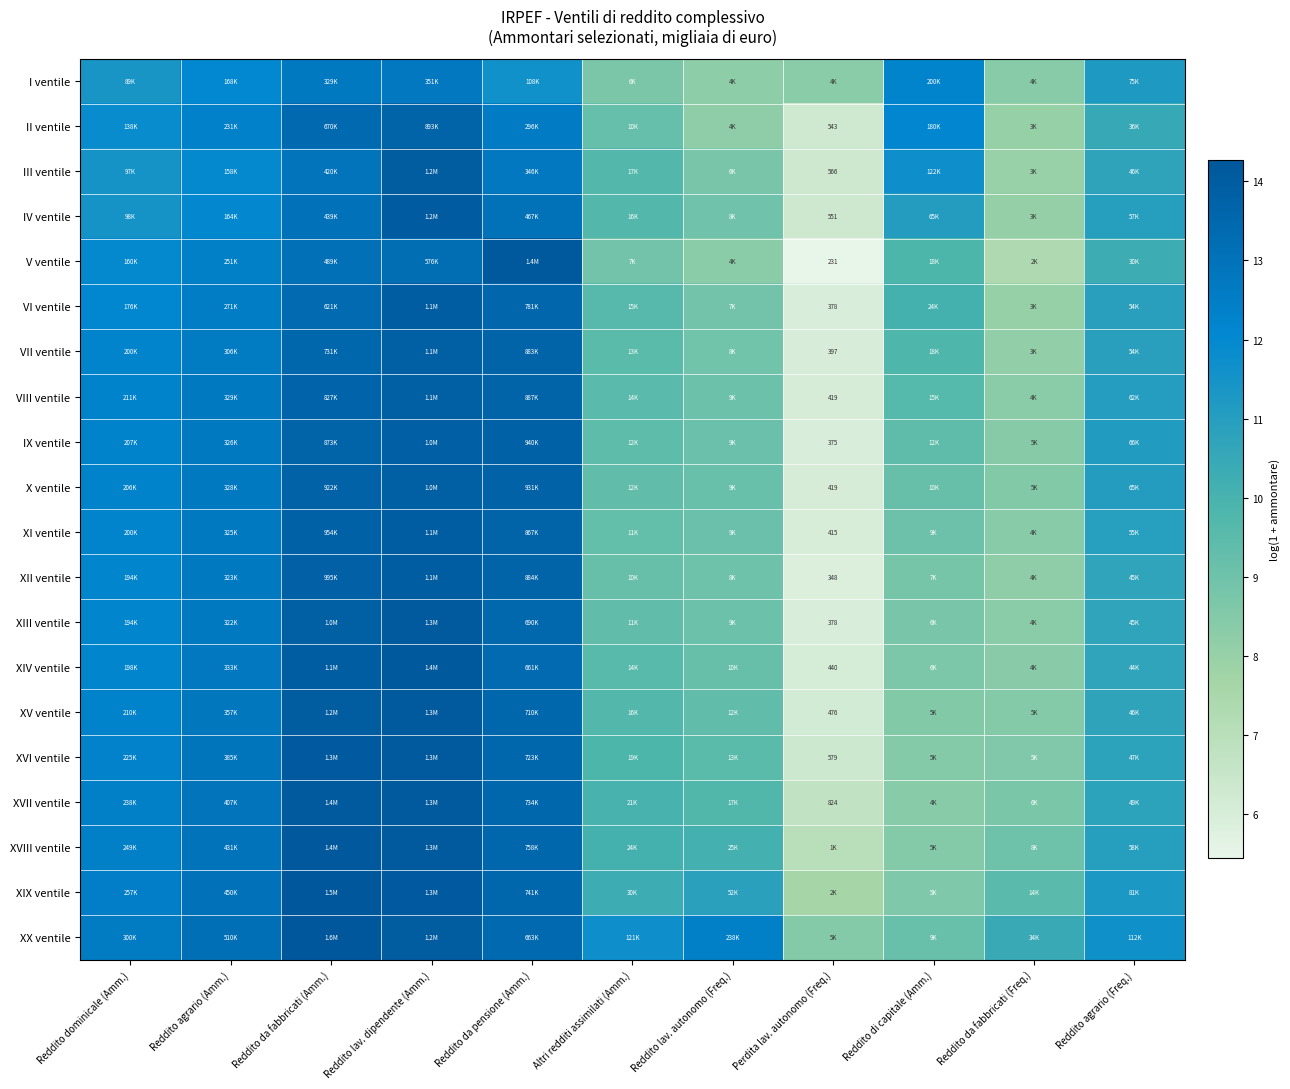

Read the I ventile value at Reddito dominicale (Amm.).

11.4